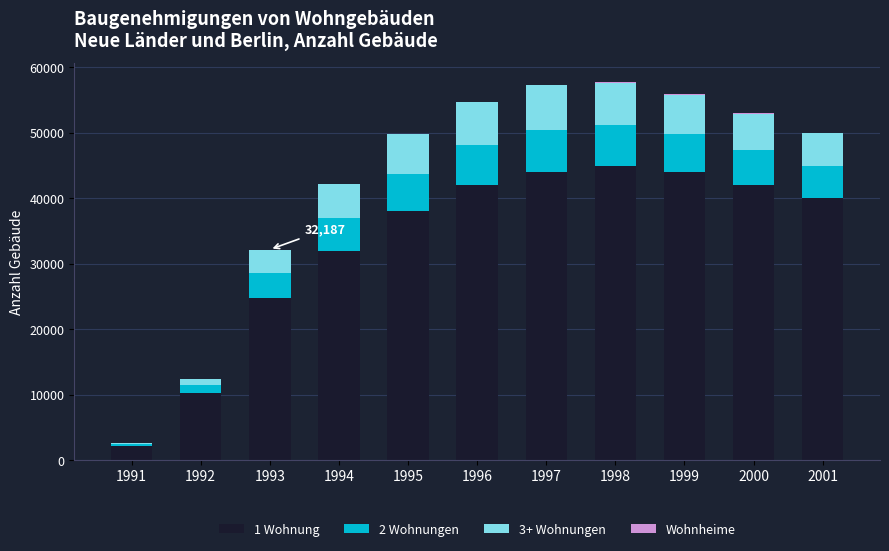

The value of 1 Wohnung at 1997 is 44000. True or false?

True